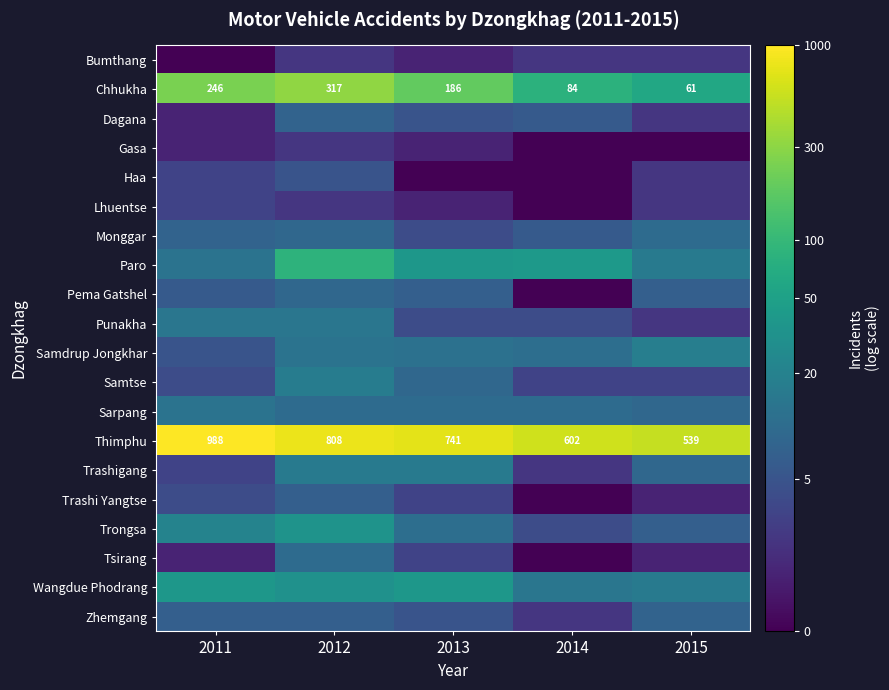

How many values in the Haa series exceed 1?

3